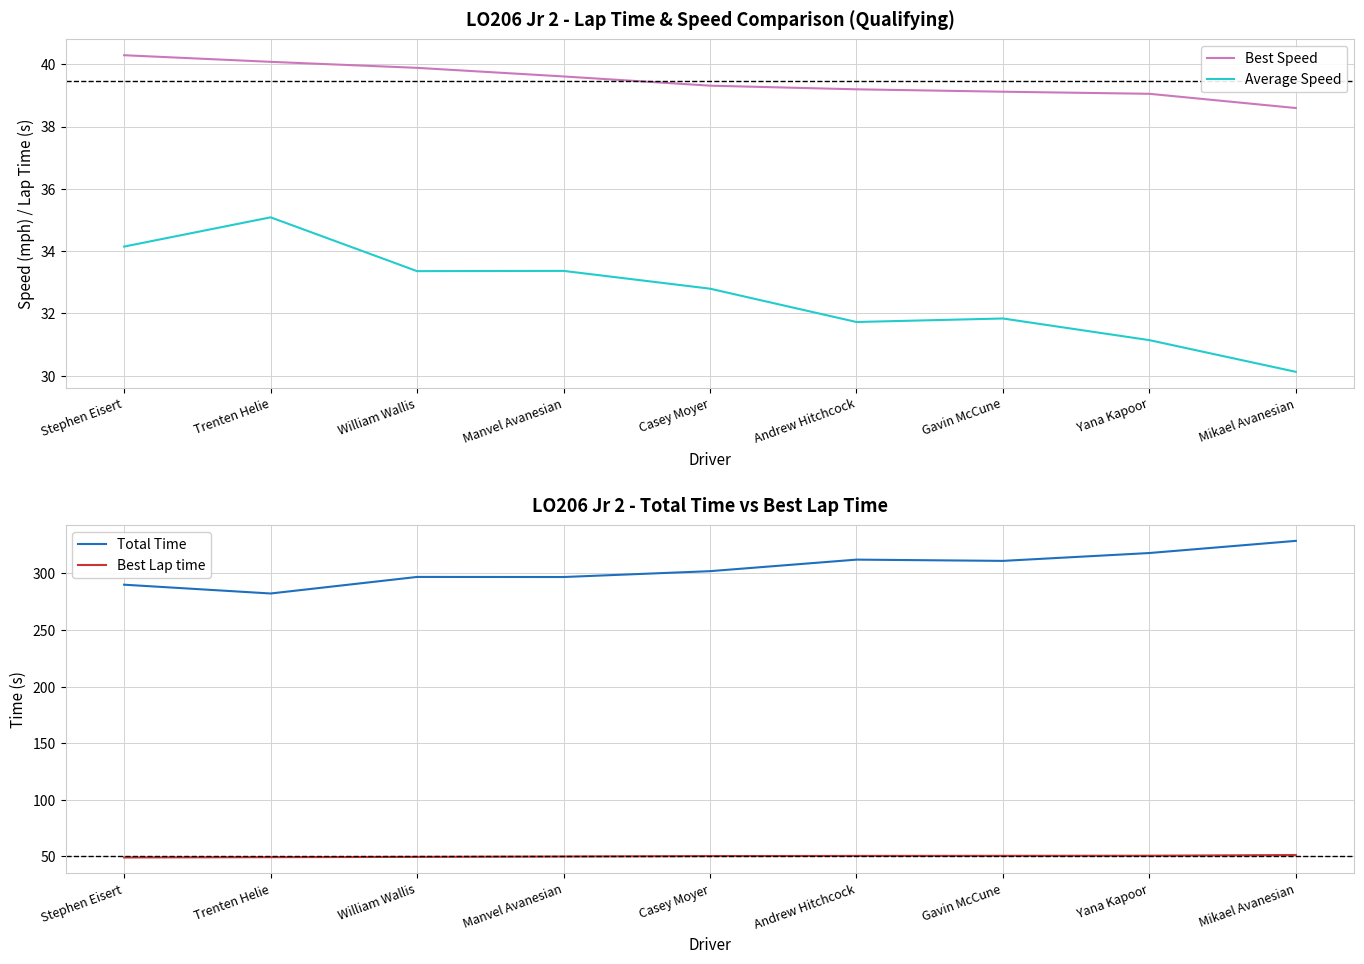

What is the difference between the Best Lap time values at Gavin McCune and Yana Kapoor?

0.1